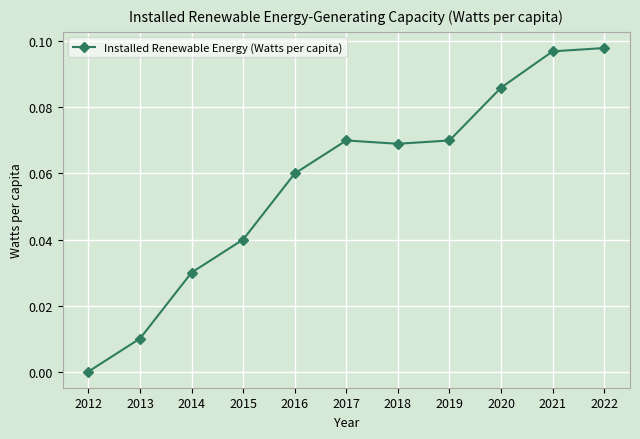

What is the sum of all values?

0.6